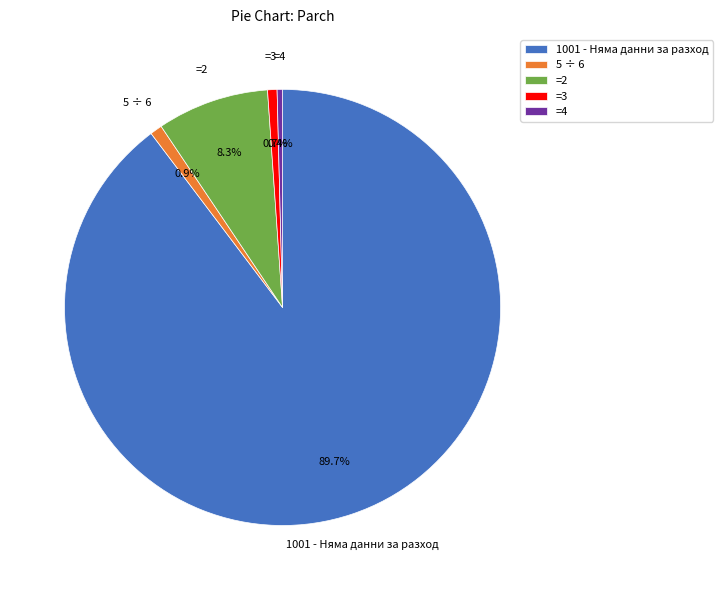

What percentage is NOT represented by =4?

99.6%